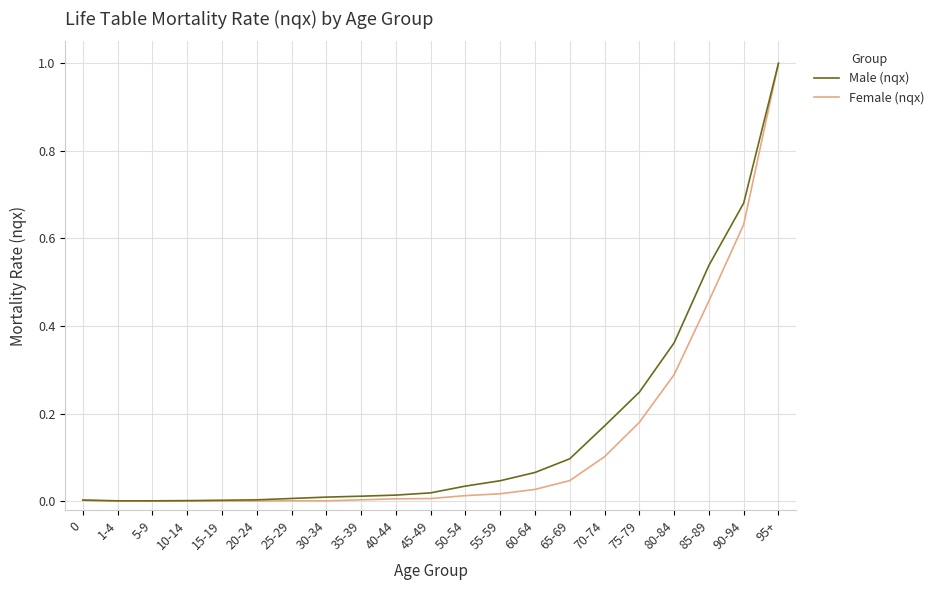

Which label corresponds to the largest value in the chart?

95+